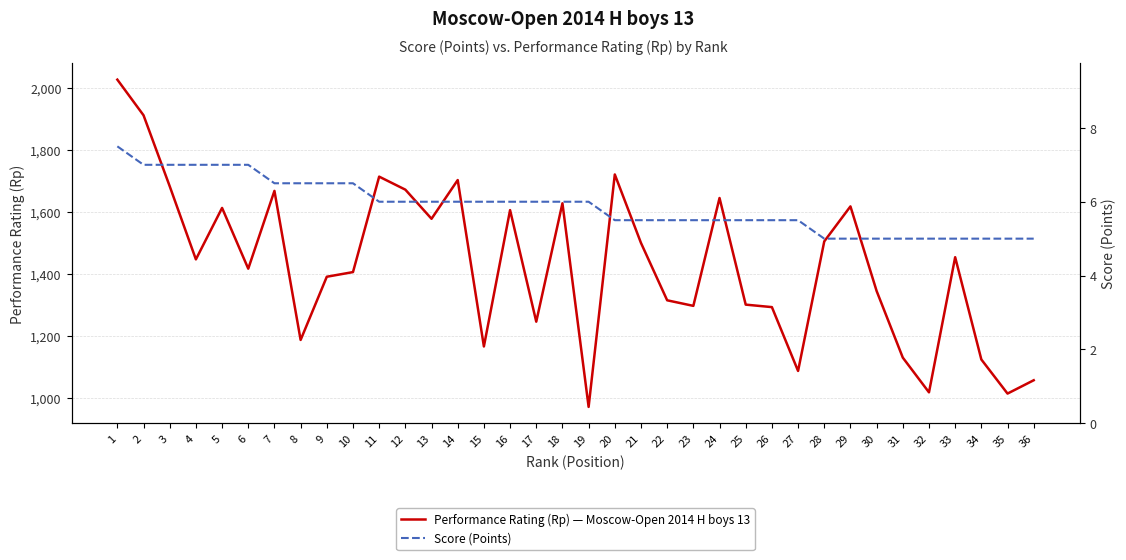

What is the spread (max minus min) of values at 15?

1160.0